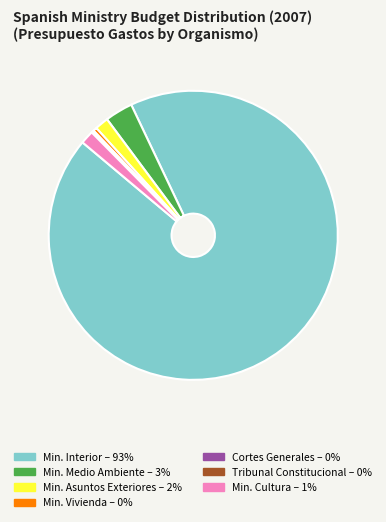

Does any single category account for the majority?

Yes